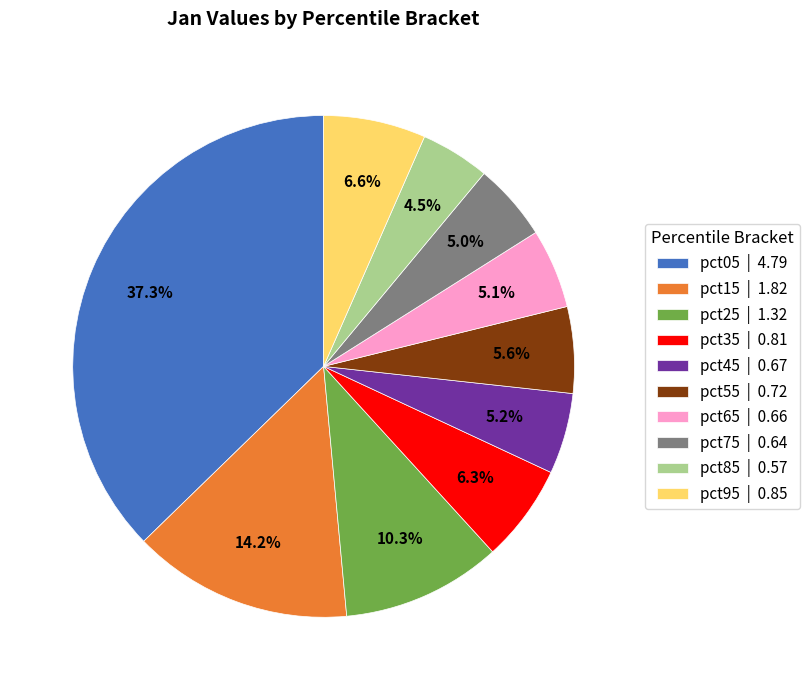

What percentage is the pct55 slice, to the nearest percent?

6%